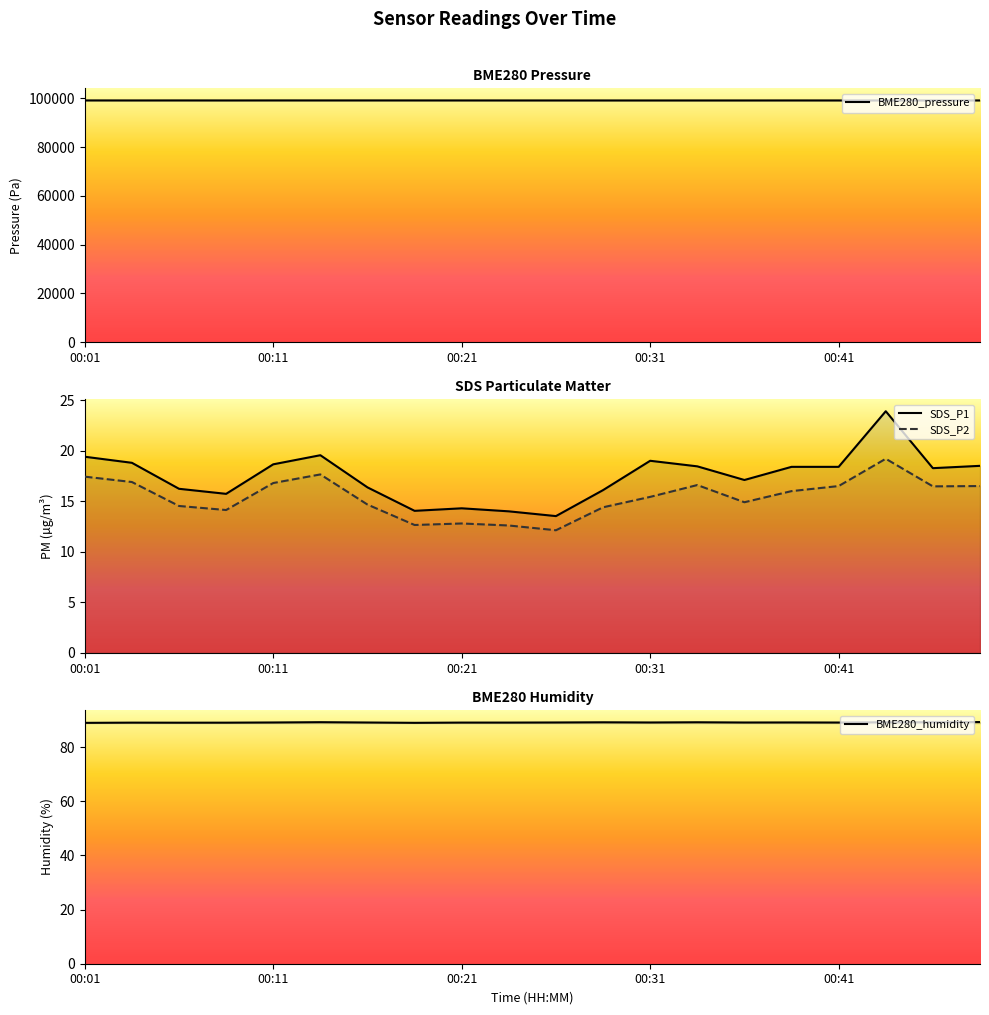

At which category is the sum across all series the highest?

00:01